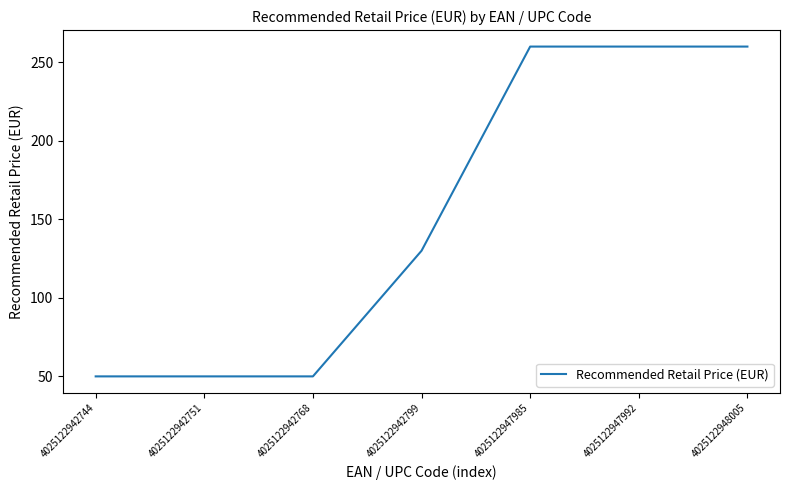

Where is the data nearest to the value 154?

4025122942799